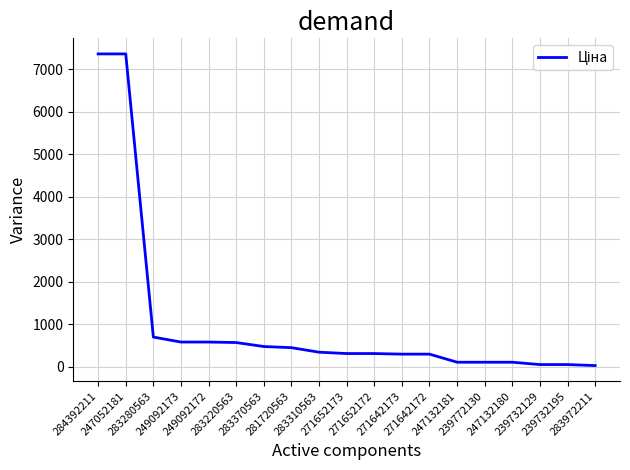

Is this an area chart (filled region under the line)?

No